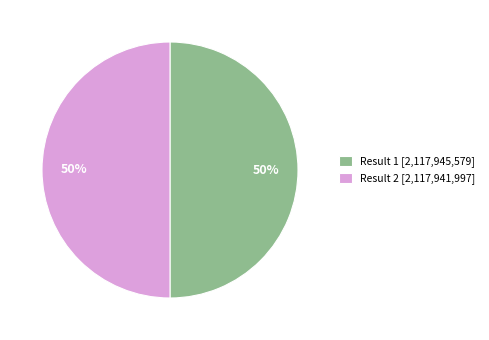

What is the ratio of the value at Result 1 [2,117,945,579] to the value at Result 2 [2,117,941,997]?

1.0